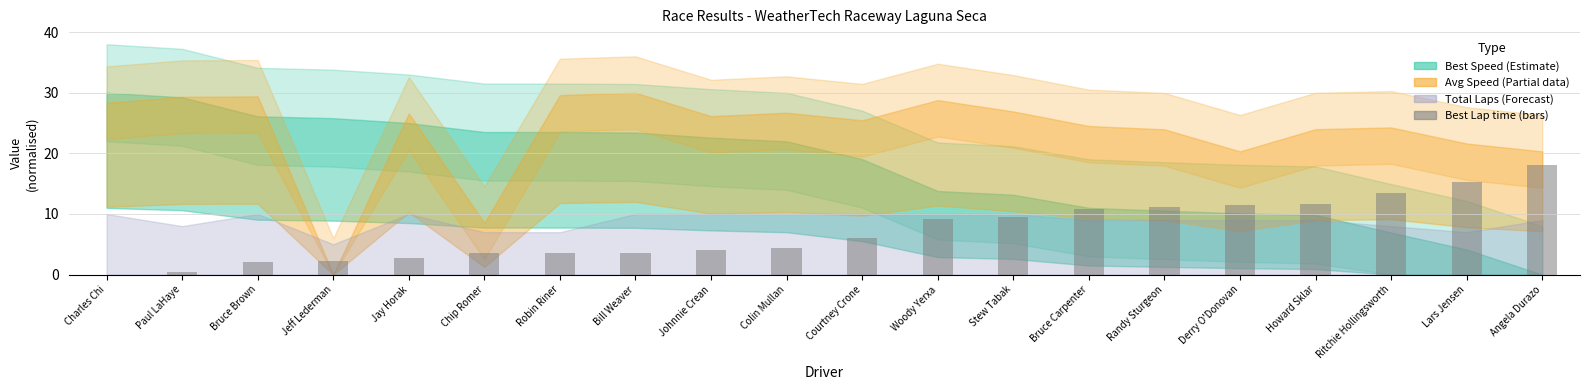

What is the sum of the values at Ritchie Hollingsworth and Bruce Carpenter?

24.3